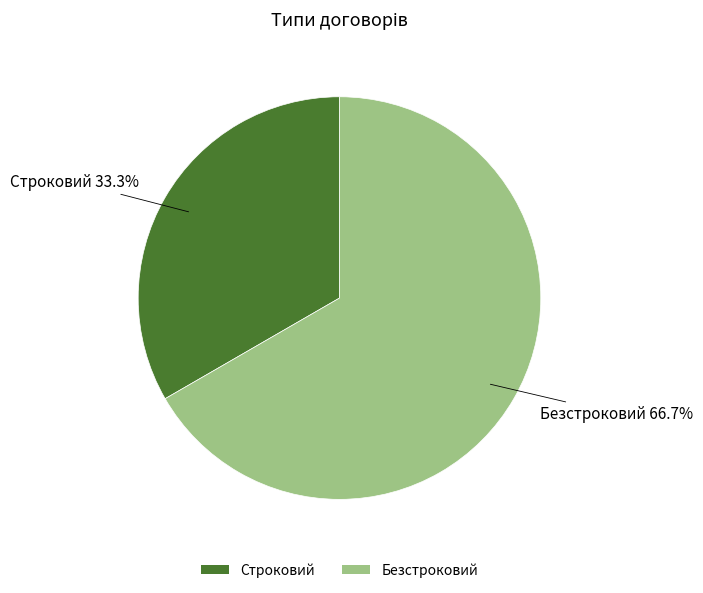

Approximately how many times larger is the value at Строковий compared to Безстроковий?

0.5